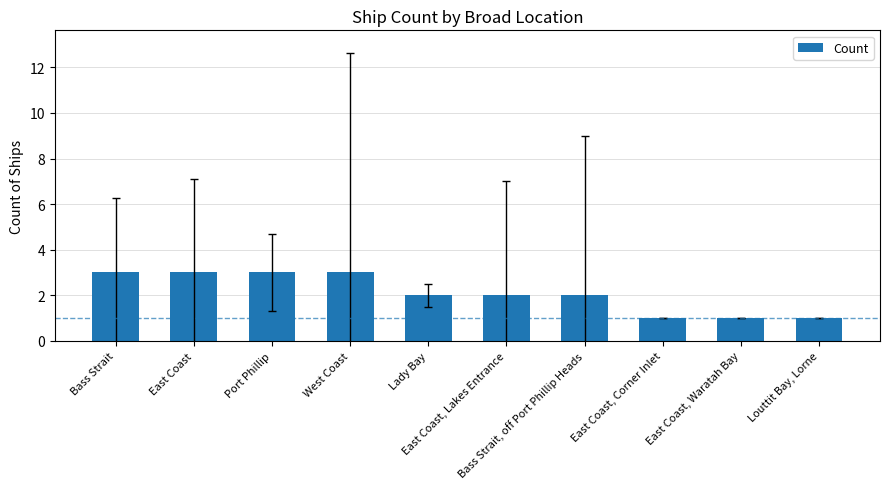

The value at Bass Strait, off Port Phillip Heads is 2. True or false?

True